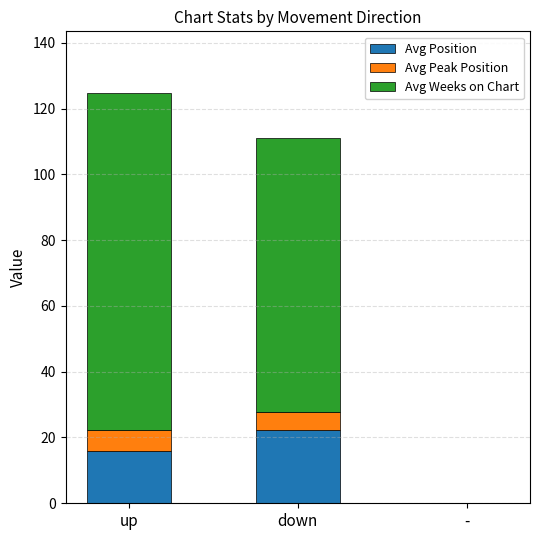

At which category is the sum across all series the highest?

up